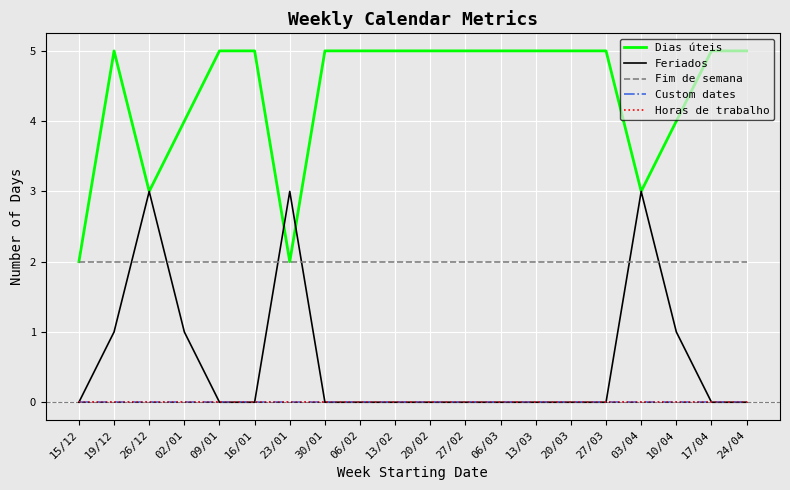

Reading left to right, what are all the values shown in this chart?

Dias úteis: 2	5	3	4	5	5	2	5	5	5	5	5	5	5	5	5	3	4	5	5
Feriados: 0	1	3	1	0	0	3	0	0	0	0	0	0	0	0	0	3	1	0	0
Fim de semana: 2	2	2	2	2	2	2	2	2	2	2	2	2	2	2	2	2	2	2	2
Custom dates: 0	0	0	0	0	0	0	0	0	0	0	0	0	0	0	0	0	0	0	0
Horas de trabalho: 0	0	0	0	0	0	0	0	0	0	0	0	0	0	0	0	0	0	0	0